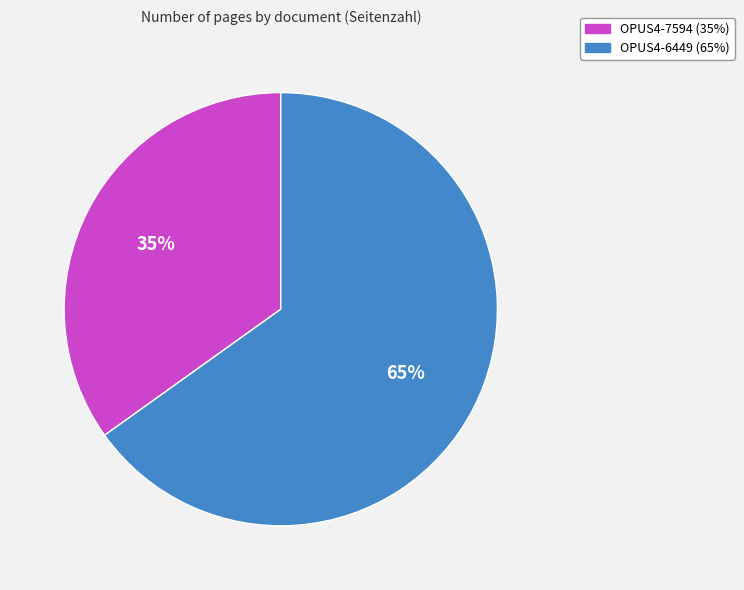

To the nearest percent, what percentage of the pie is OPUS4-6449?

65%